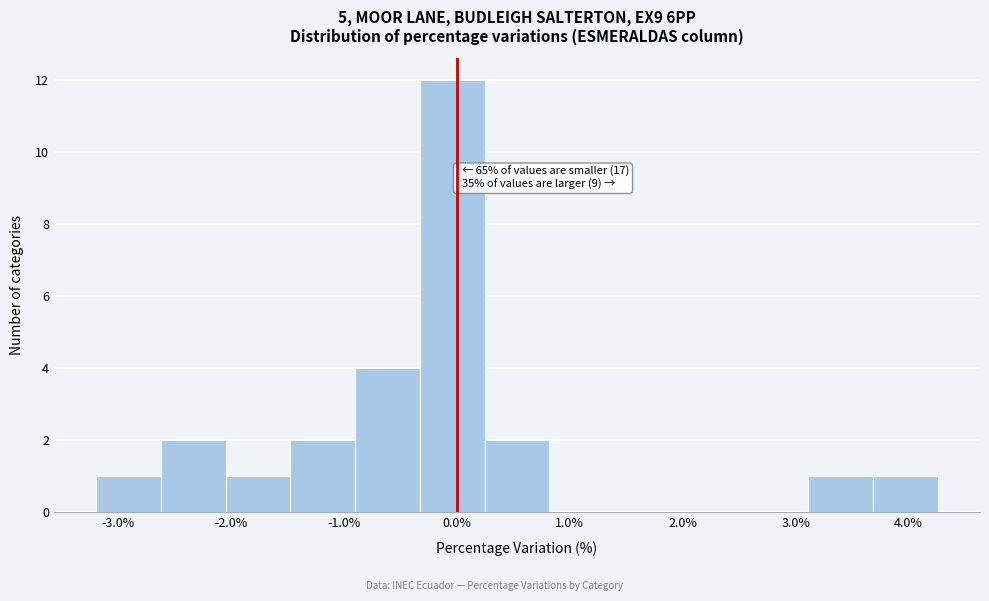

Over which range of the x-axis is the bar tallest?

-0.3 to 0.2